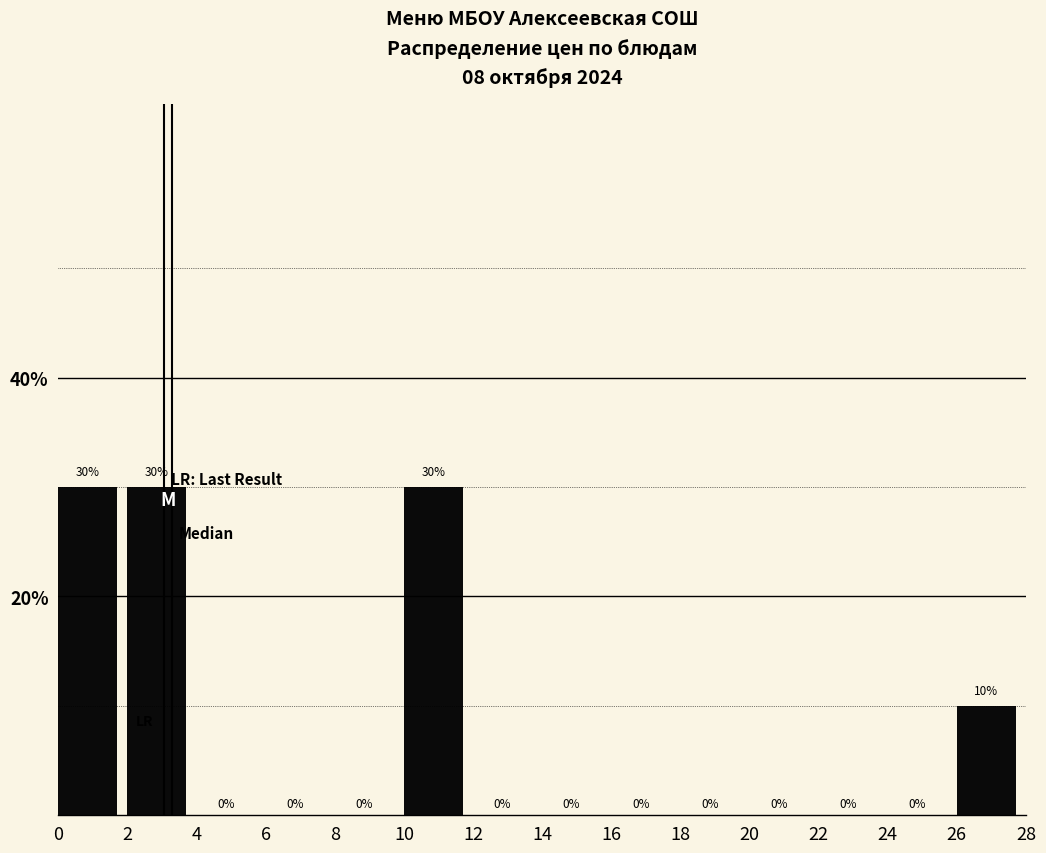

Reading left to right, list every bar in this chart as the range it spans on the x-axis followed by its height.

0 to 2: 30
2 to 4: 30
4 to 6: 0
6 to 8: 0
8 to 10: 0
10 to 12: 30
12 to 14: 0
14 to 16: 0
16 to 18: 0
18 to 20: 0
20 to 22: 0
22 to 24: 0
24 to 26: 0
26 to 28: 10